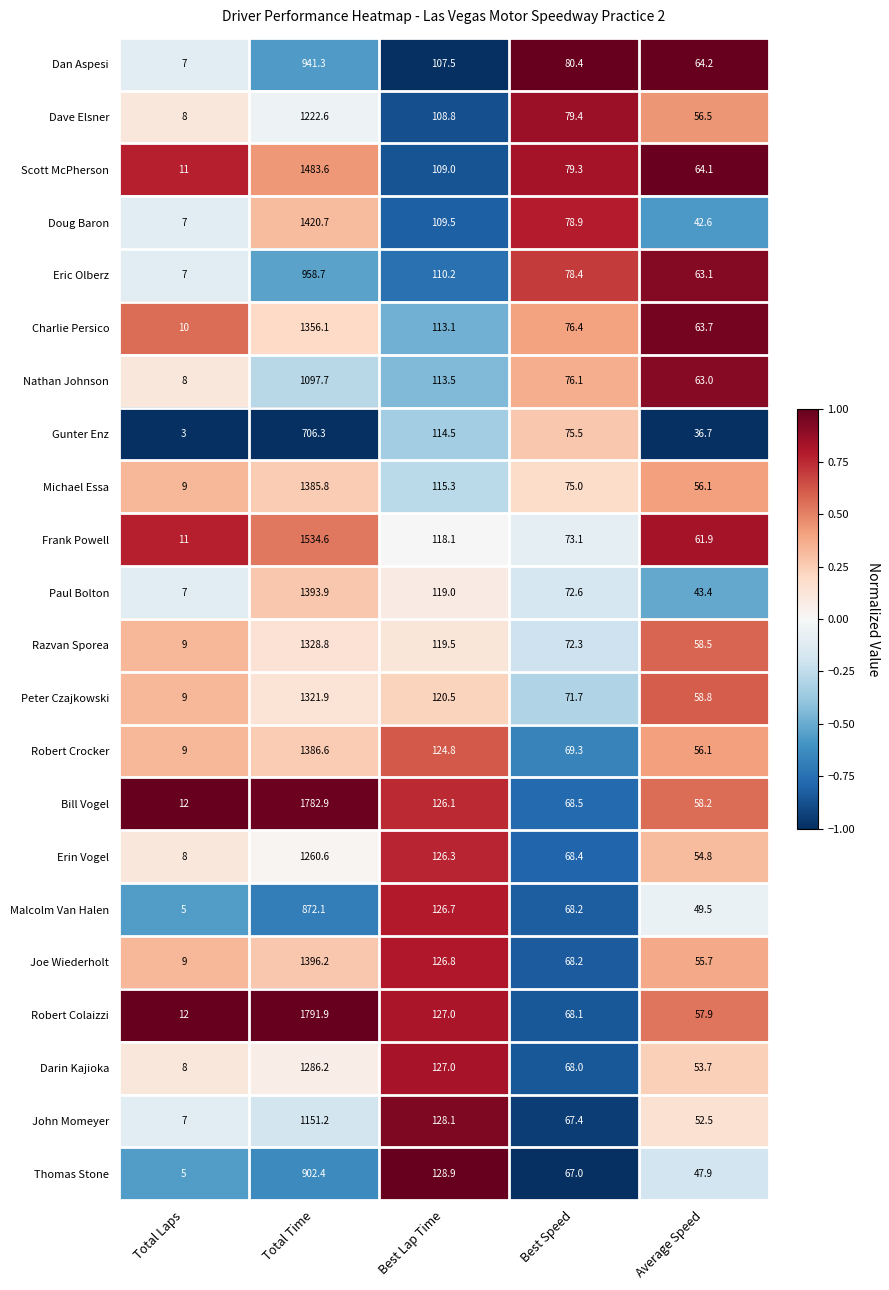

Which series has the largest total across all categories?

Robert Colaizzi